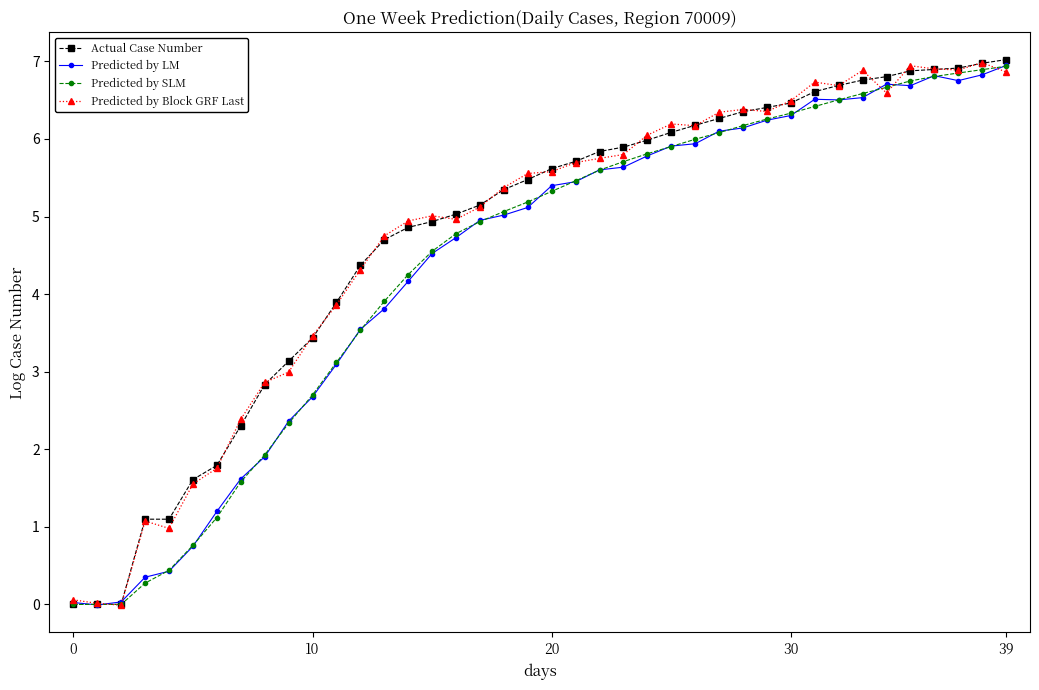

What is the maximum value shown in the chart?

7.0